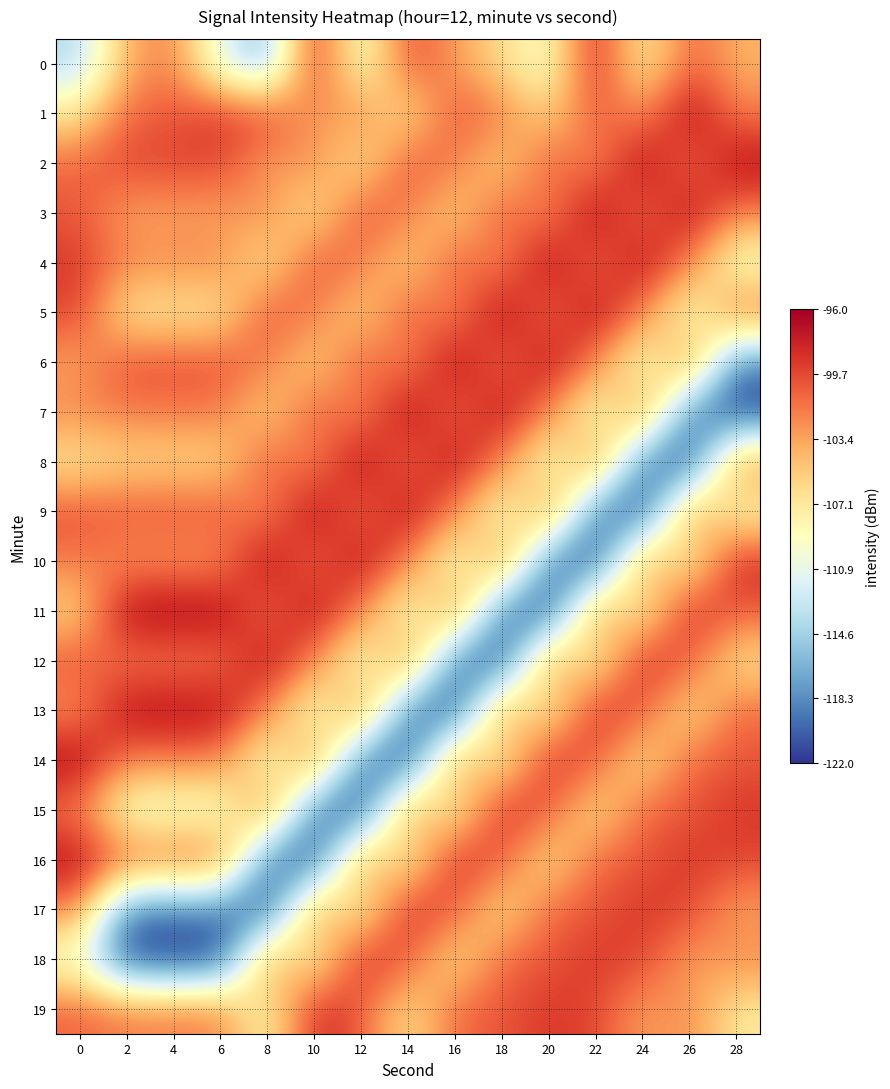

Reading left to right, what are all the values shown in this chart?

0: 0=-114.0	2=-103.9	4=-101.9	6=-111.0	8=-116.7	10=-97.7	12=-110.7	14=-99.6	16=-103.1	18=-106.3	20=-109.8	22=-97.5	24=-108.3	26=-100.5	28=-104.2
1: 0=-106.9	2=-101.0	4=-100.3	6=-98.9	8=-99.5	10=-103.5	12=-102.2	14=-107.2	16=-100.0	18=-101.7	20=-106.1	22=-100.2	24=-102.9	26=-96.2	28=-101.9
2: 0=-101.0	2=-99.5	4=-99.5	6=-99.5	8=-103.5	10=-102.2	12=-107.2	14=-100.0	16=-101.7	18=-106.1	20=-100.2	22=-102.9	24=-96.2	26=-101.9	28=-96.6
3: 0=-100.3	2=-103.5	4=-103.5	6=-103.5	8=-102.2	10=-107.2	12=-100.0	14=-101.7	16=-106.1	18=-100.2	20=-102.9	22=-96.2	24=-101.9	26=-96.6	28=-102.0
4: 0=-98.9	2=-102.2	4=-102.2	6=-102.2	8=-107.2	10=-100.0	12=-101.7	14=-106.1	16=-100.2	18=-102.9	20=-96.2	22=-101.9	24=-96.6	26=-102.0	28=-110.0
5: 0=-99.5	2=-107.2	4=-107.2	6=-107.2	8=-100.0	10=-101.7	12=-106.1	14=-100.2	16=-102.9	18=-96.2	20=-101.9	22=-96.6	24=-102.0	26=-110.0	28=-100.7
6: 0=-103.5	2=-100.0	4=-100.0	6=-100.0	8=-101.7	10=-106.1	12=-100.2	14=-102.9	16=-96.2	18=-101.9	20=-96.6	22=-102.0	24=-110.0	26=-100.7	28=-119.2
7: 0=-102.2	2=-101.7	4=-101.7	6=-101.7	8=-106.1	10=-100.2	12=-102.9	14=-96.2	16=-101.9	18=-96.6	20=-102.0	22=-110.0	24=-100.7	26=-119.2	28=-121.7
8: 0=-107.2	2=-106.1	4=-106.1	6=-106.1	8=-100.2	10=-102.9	12=-96.2	14=-101.9	16=-96.6	18=-102.0	20=-110.0	22=-100.7	24=-119.2	26=-121.7	28=-101.8
9: 0=-100.0	2=-100.2	4=-100.2	6=-100.2	8=-102.9	10=-96.2	12=-101.9	14=-96.6	16=-102.0	18=-110.0	20=-100.7	22=-119.2	24=-121.7	26=-101.8	28=-108.8
10: 0=-101.7	2=-102.9	4=-102.9	6=-102.9	8=-96.2	10=-101.9	12=-96.6	14=-102.0	16=-110.0	18=-100.7	20=-119.2	22=-121.7	24=-101.8	26=-108.8	28=-98.0
11: 0=-106.1	2=-96.2	4=-96.2	6=-96.2	8=-101.9	10=-96.6	12=-102.0	14=-110.0	16=-100.7	18=-119.2	20=-121.7	22=-101.8	24=-108.8	26=-98.0	28=-100.4
12: 0=-100.2	2=-101.9	4=-101.9	6=-101.9	8=-96.6	10=-102.0	12=-110.0	14=-100.7	16=-119.2	18=-121.7	20=-101.8	22=-108.8	24=-98.0	26=-100.4	28=-106.9
13: 0=-102.9	2=-96.6	4=-96.6	6=-96.6	8=-102.0	10=-110.0	12=-100.7	14=-119.2	16=-121.7	18=-101.8	20=-108.8	22=-98.0	24=-100.4	26=-106.9	28=-101.0
14: 0=-96.2	2=-102.0	4=-102.0	6=-102.0	8=-110.0	10=-100.7	12=-119.2	14=-121.7	16=-101.8	18=-108.8	20=-98.0	22=-100.4	24=-106.9	26=-101.0	28=-100.3
15: 0=-101.9	2=-110.0	4=-110.0	6=-110.0	8=-100.7	10=-119.2	12=-121.7	14=-101.8	16=-108.8	18=-98.0	20=-100.4	22=-106.9	24=-101.0	26=-100.3	28=-98.9
16: 0=-96.6	2=-100.7	4=-100.7	6=-100.7	8=-119.2	10=-121.7	12=-101.8	14=-108.8	16=-98.0	18=-100.4	20=-106.9	22=-101.0	24=-100.3	26=-98.9	28=-99.5
17: 0=-102.0	2=-119.2	4=-119.2	6=-119.2	8=-121.7	10=-101.8	12=-108.8	14=-98.0	16=-100.4	18=-106.9	20=-101.0	22=-100.3	24=-98.9	26=-99.5	28=-103.5
18: 0=-110.0	2=-121.7	4=-121.7	6=-121.7	8=-101.8	10=-108.8	12=-98.0	14=-100.4	16=-106.9	18=-101.0	20=-100.3	22=-98.9	24=-99.5	26=-103.5	28=-102.2
19: 0=-100.7	2=-101.8	4=-101.8	6=-101.8	8=-108.8	10=-98.0	12=-100.4	14=-106.9	16=-101.0	18=-100.3	20=-98.9	22=-99.5	24=-103.5	26=-102.2	28=-107.2